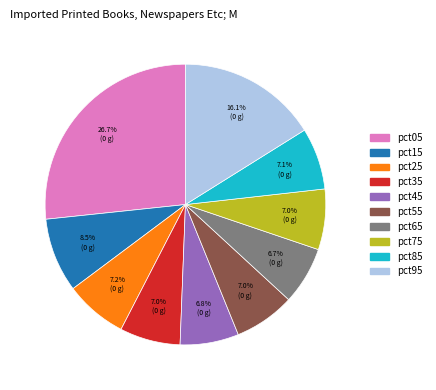

Between pct25 and pct15, which is larger?

pct15